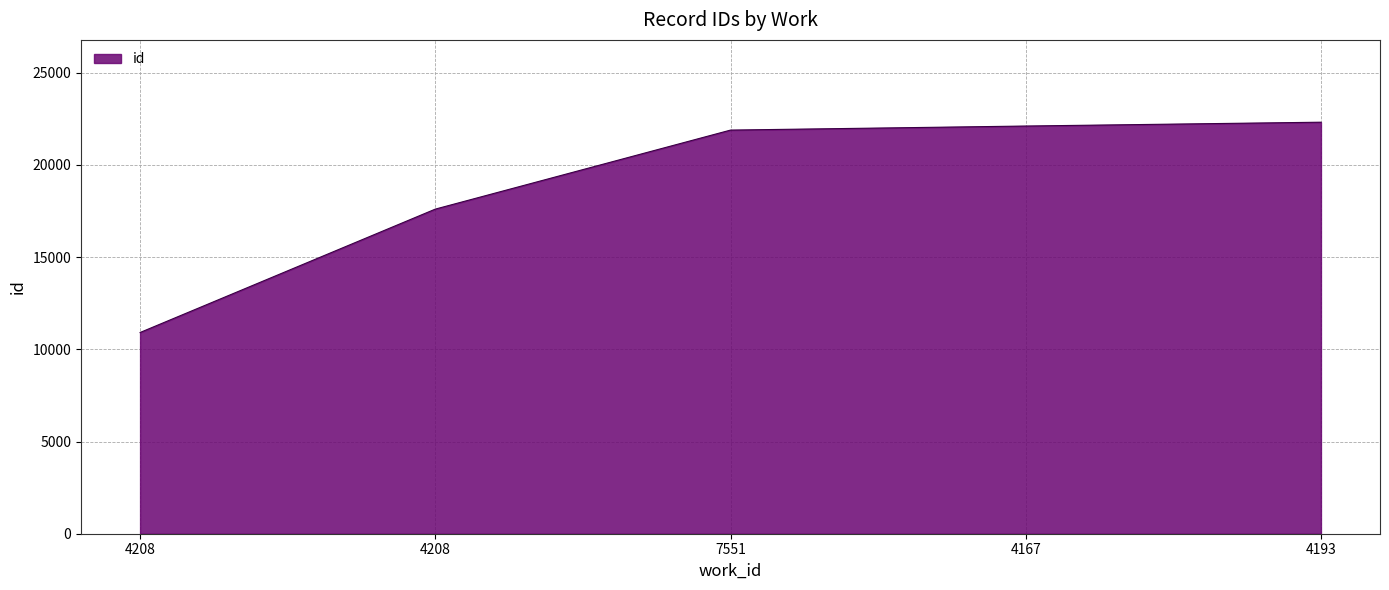

True or false: there are more than 0 points higher than both neighbors.

False